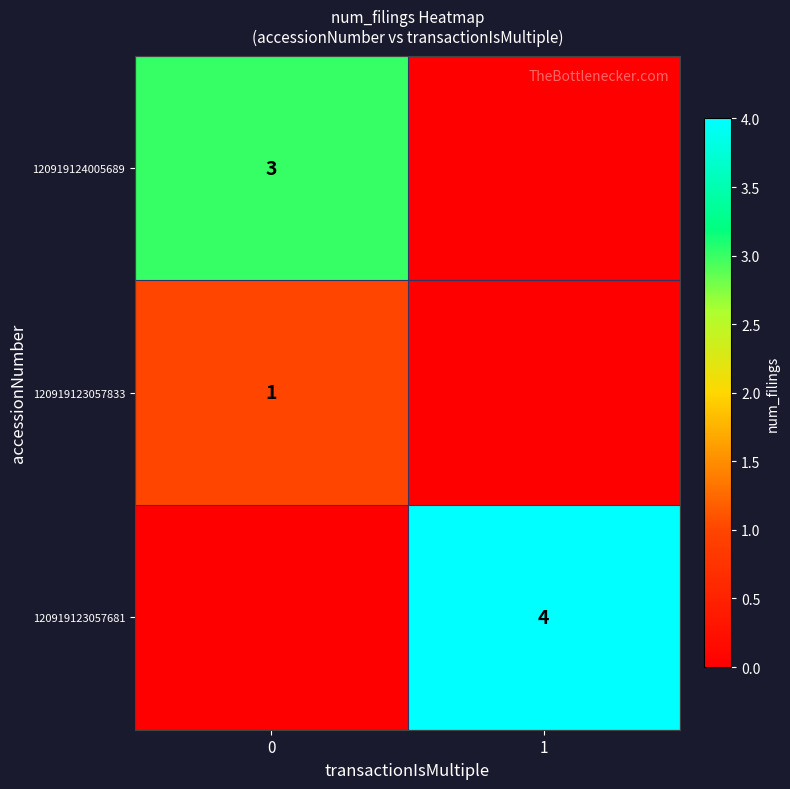

True or false: 120919124005689 has a value of 5 at 0.

False